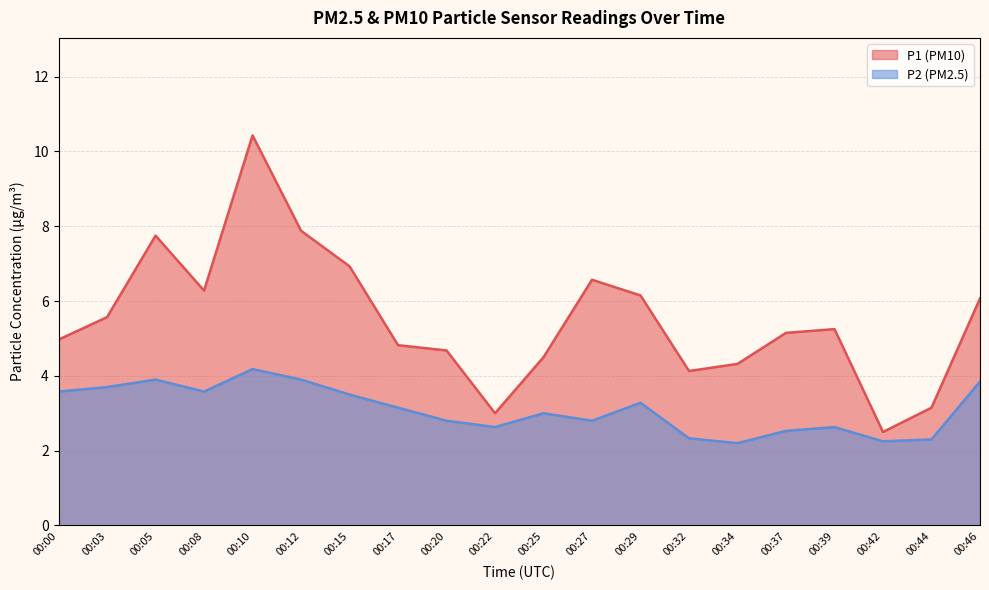

At which category does the chart reach its peak across all series?

00:10